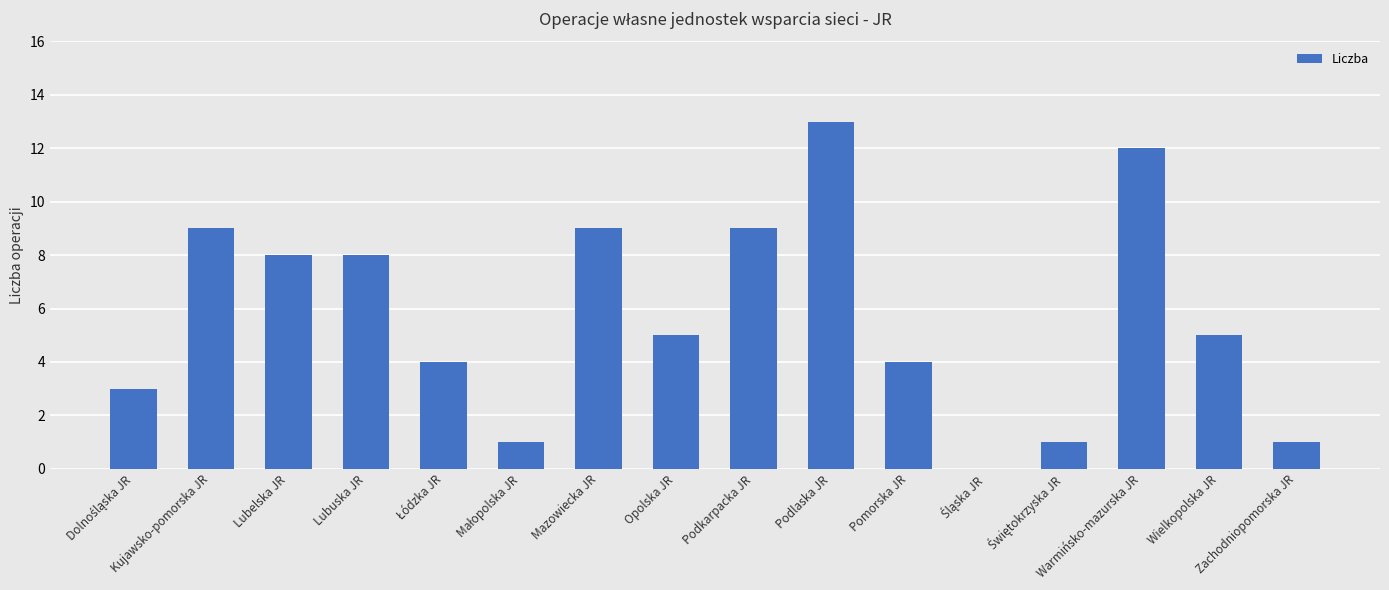

Are the bars grouped side by side (vs. stacked)?

No